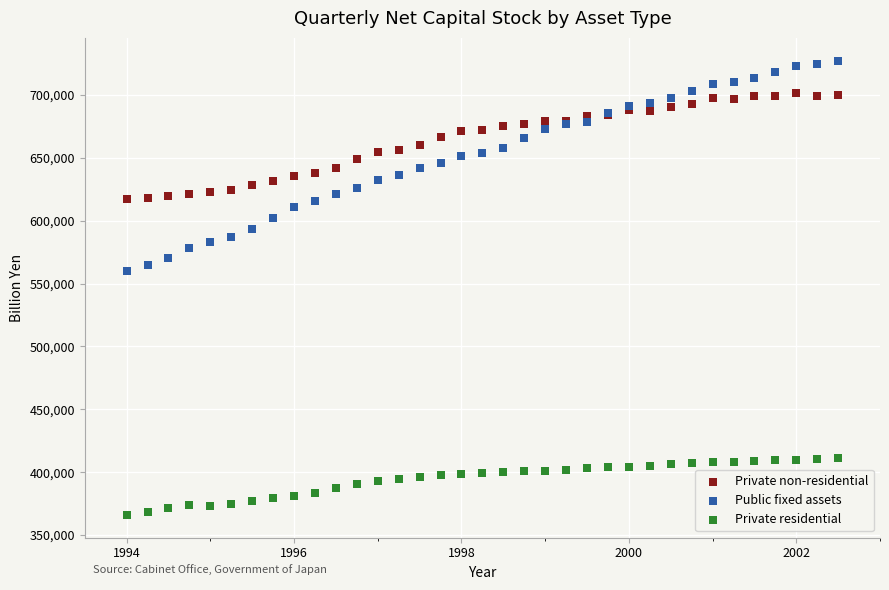

Across all series, what Y value is closest to 546621?

559822.2